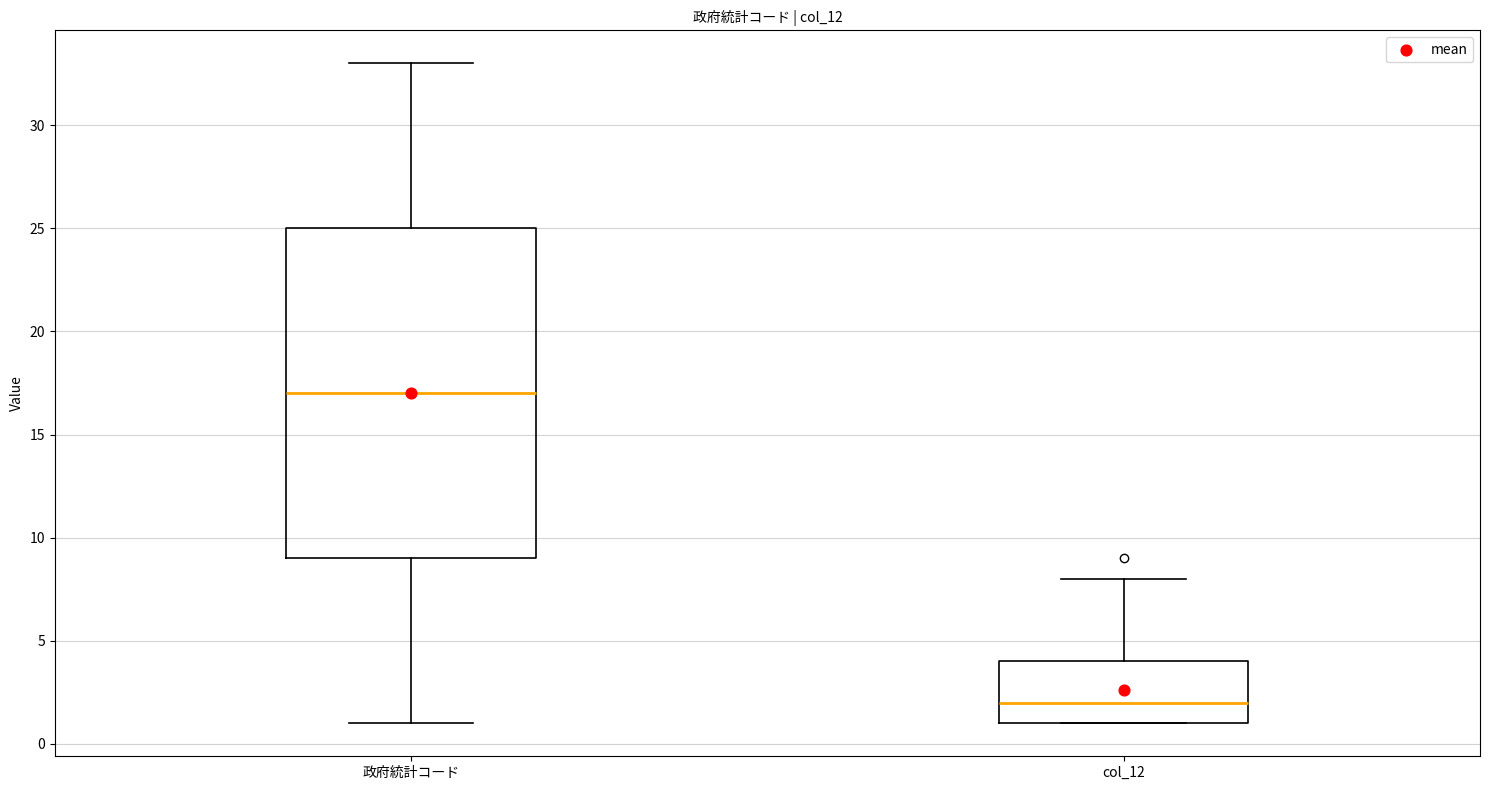

Reading left to right, transcribe this box plot: for each box, give where its median line is, the range the box spans, and where its two whiskers end, as read against the y-axis. The values are not printed on the chart, so give them approximately, as read against the axis.

政府統計コード: median 17, box 9 to 25, whiskers 1 to 33
col_12: median 2, box 1 to 4, whiskers 1 to 8